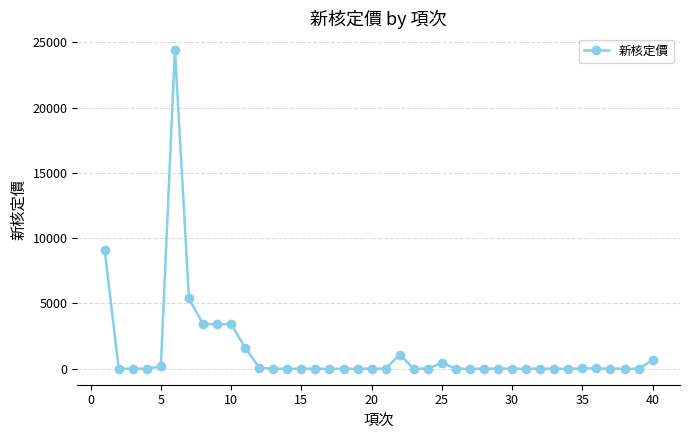

What is the difference between the maximum and minimum values?

24445.0